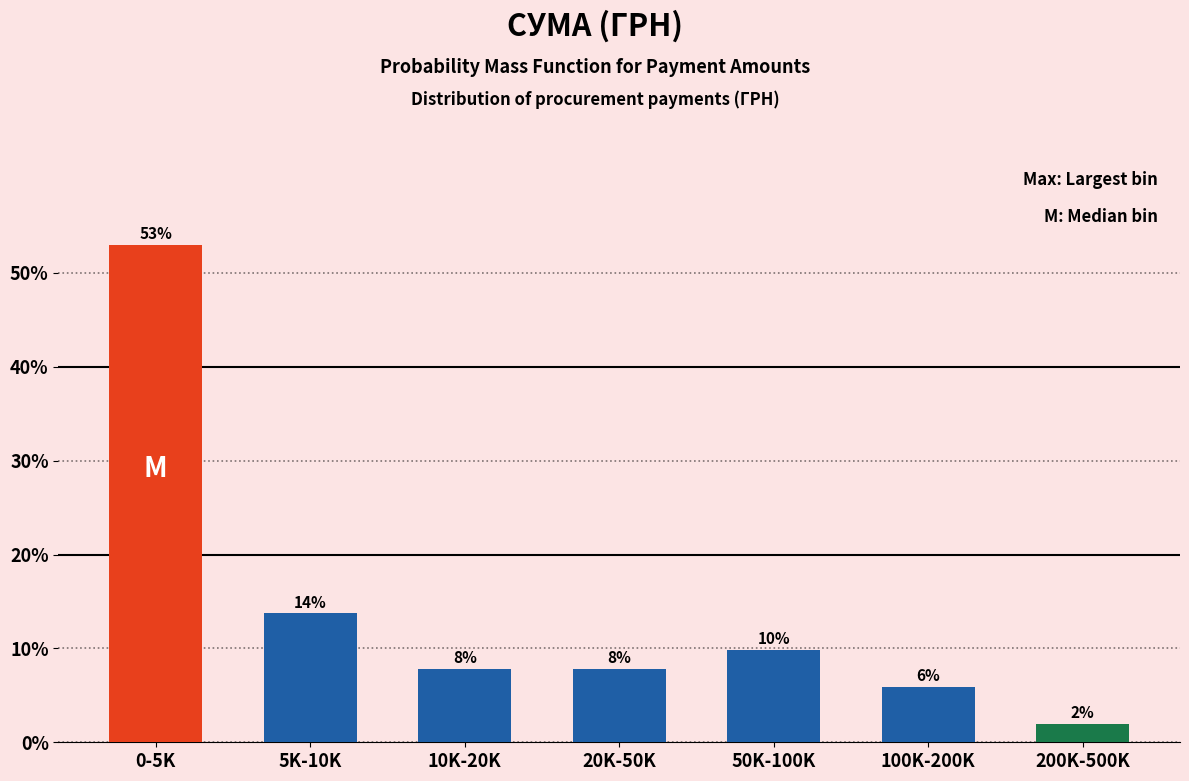

Are the bars horizontal?

No